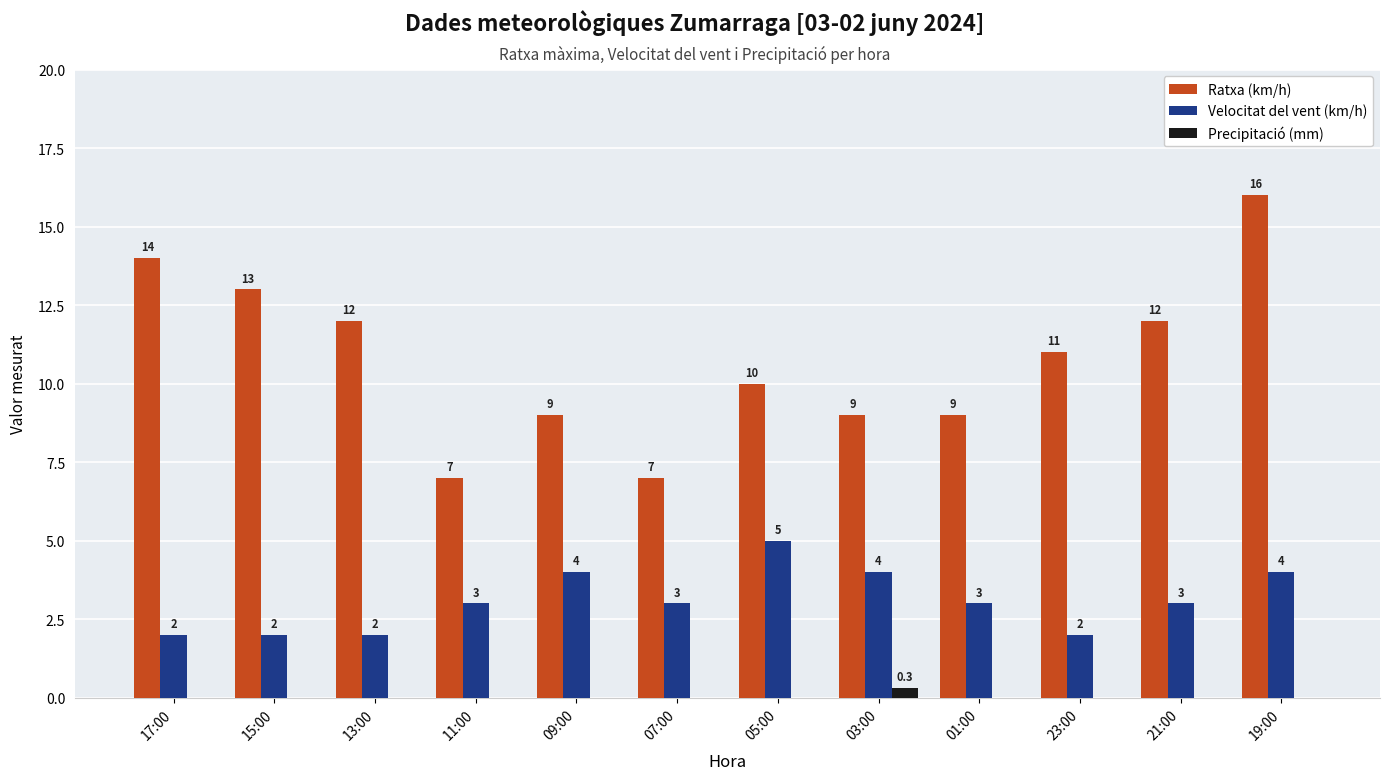

Which series has the widest spread of values?

Ratxa (km/h)